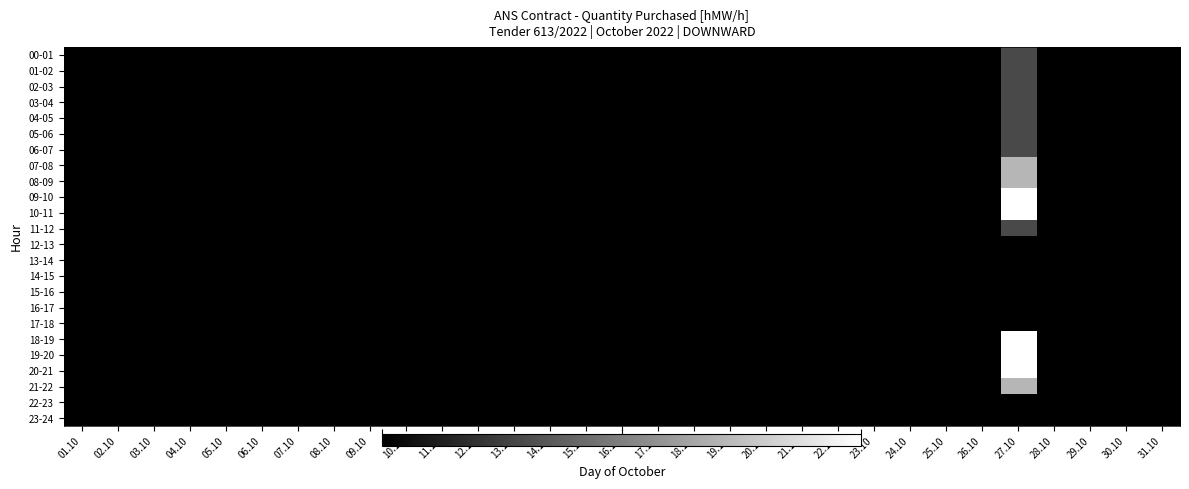

Rank the series by their maximum value, from highest to lowest.

09-10, 10-11, 18-19, 19-20, 20-21, 07-08, 08-09, 21-22, 00-01, 01-02, 02-03, 03-04, 04-05, 05-06, 06-07, 11-12, 12-13, 13-14, 14-15, 15-16, 16-17, 17-18, 22-23, 23-24